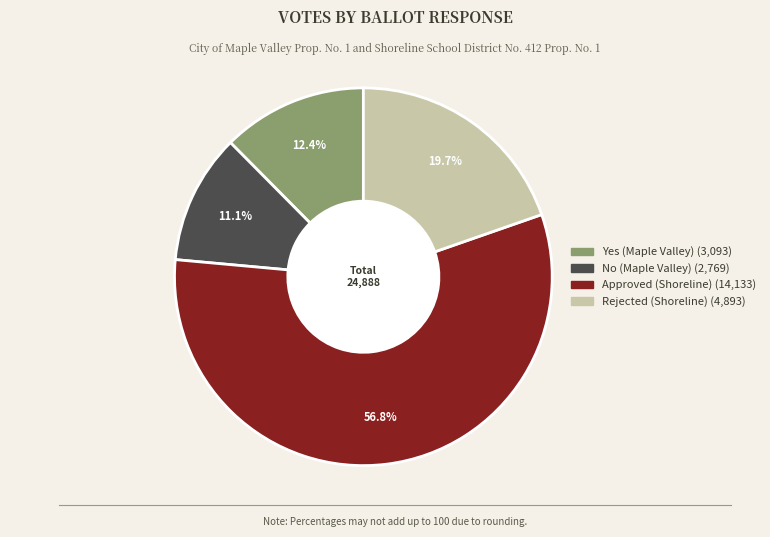

How many segments does this pie chart have?

4